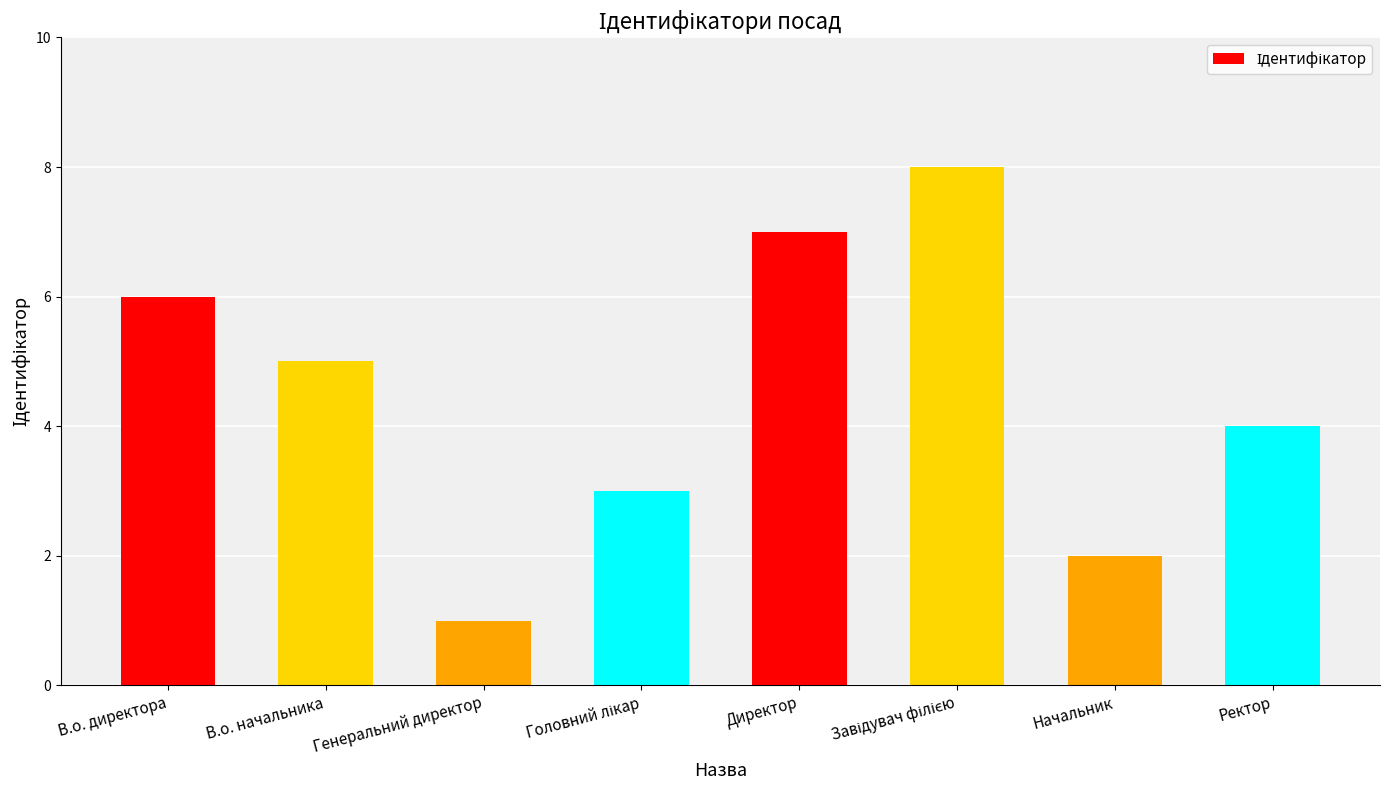

What position from the right is Начальник?

2